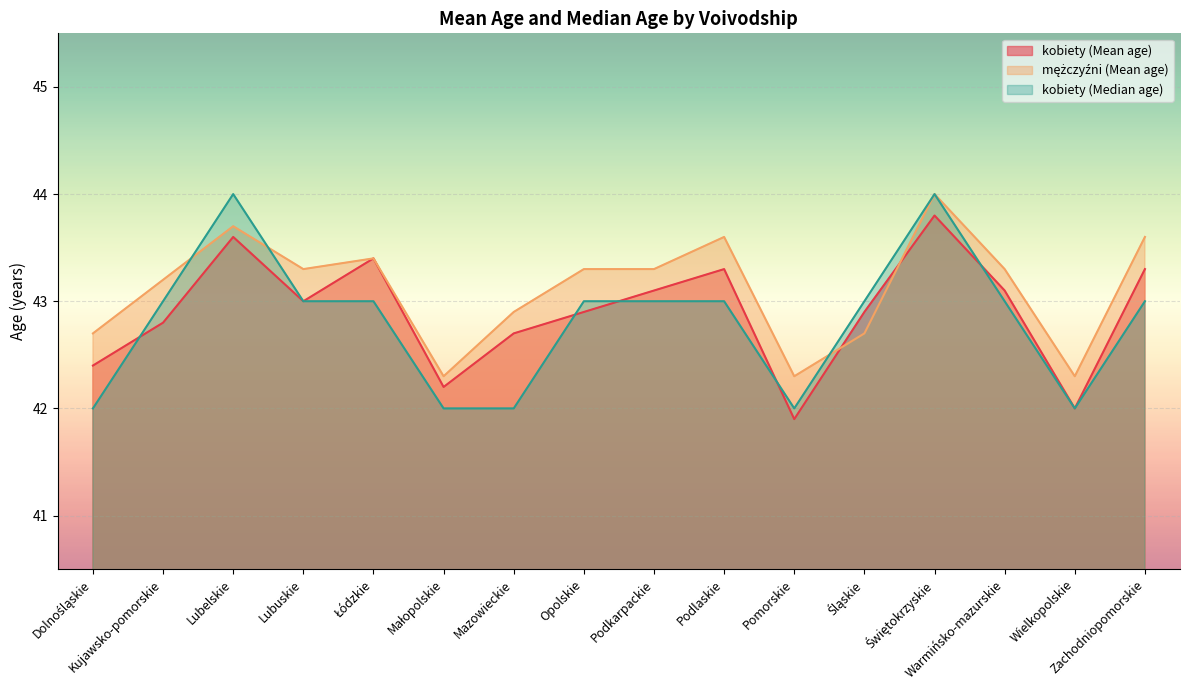

Where does the kobiety (Median age) series first go above 43?

Lubelskie